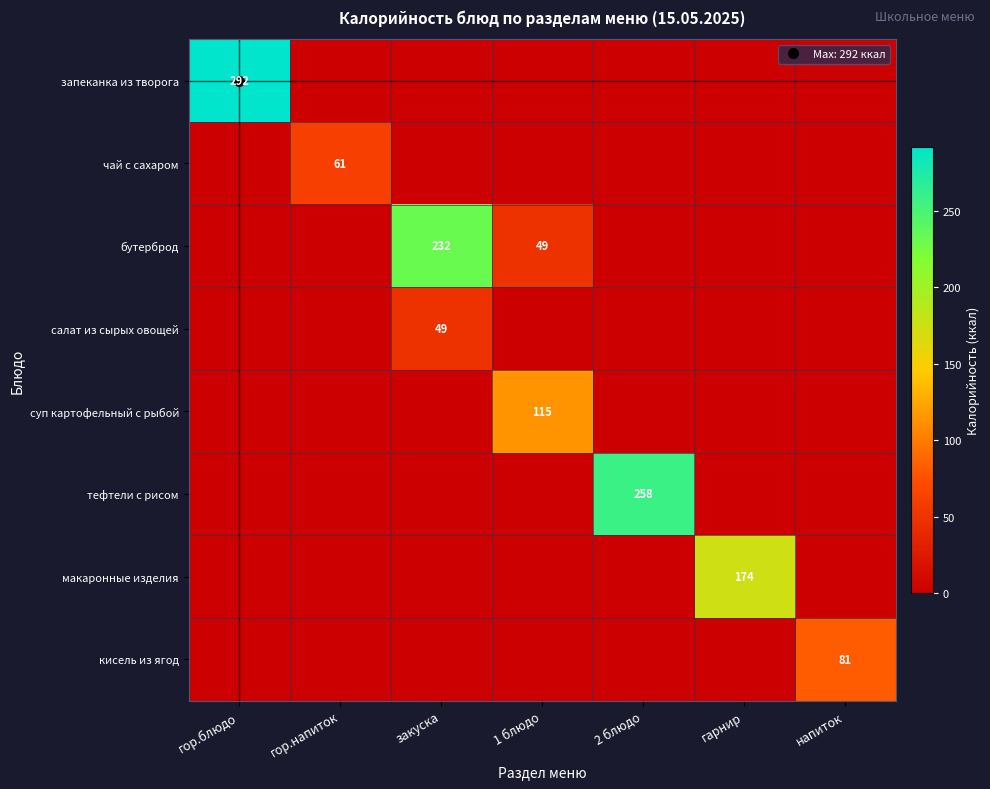

How many data points in кисель из ягод are above 0?

1